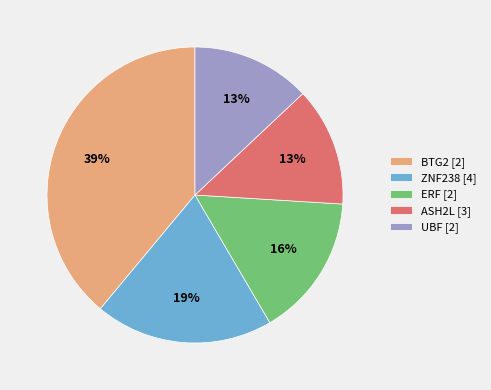

Count the number of slices in the pie.

5